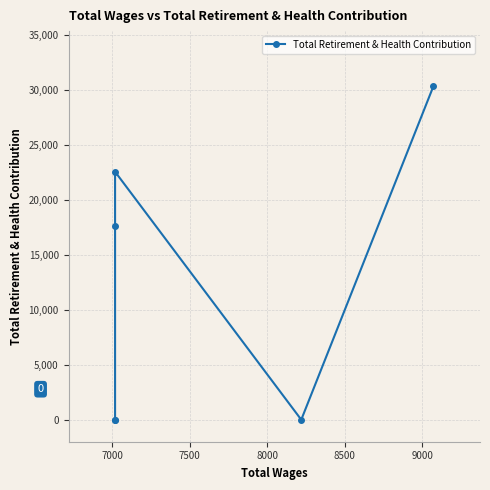

Which has a higher value, 7000 or 7500?

7500